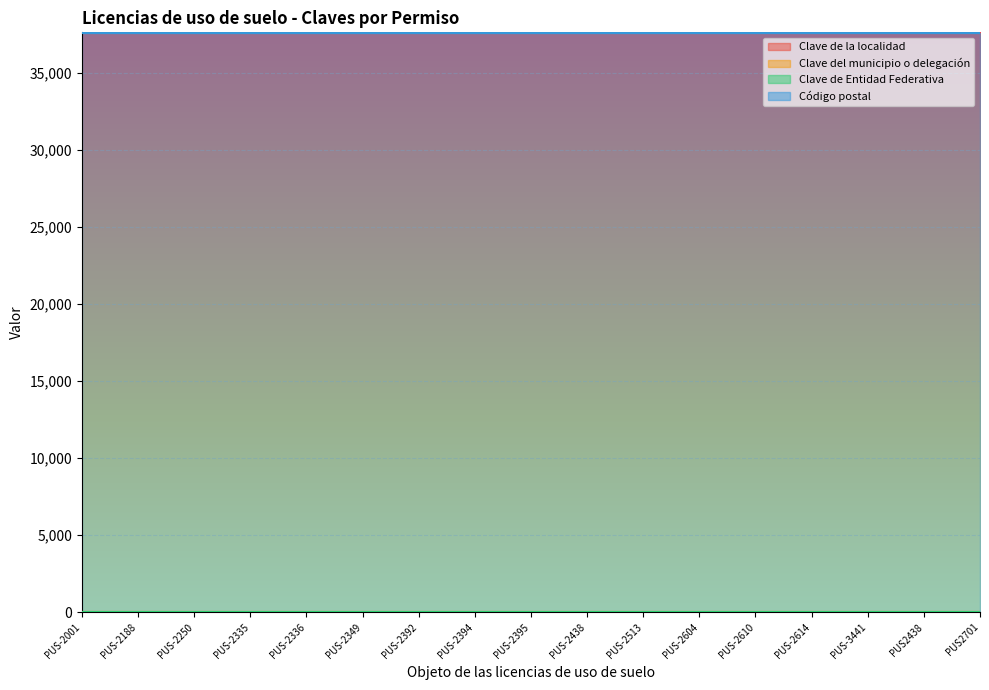

Reading left to right, transcribe all the data shown in this chart.

Clave de la localidad: 1	1	1	1	1	1	1	1	1	1	1	1	1	1	1	1	1
Clave del municipio o delegación: 30	30	30	30	30	30	30	30	30	30	30	30	30	30	30	30	30
Clave de Entidad Federativa: 11	11	11	11	11	11	11	11	11	11	11	11	11	11	11	11	11
Código postal: 37600	37600	37600	37600	37600	37600	37600	37600	37600	37600	37600	37600	37600	37600	37600	37600	37600